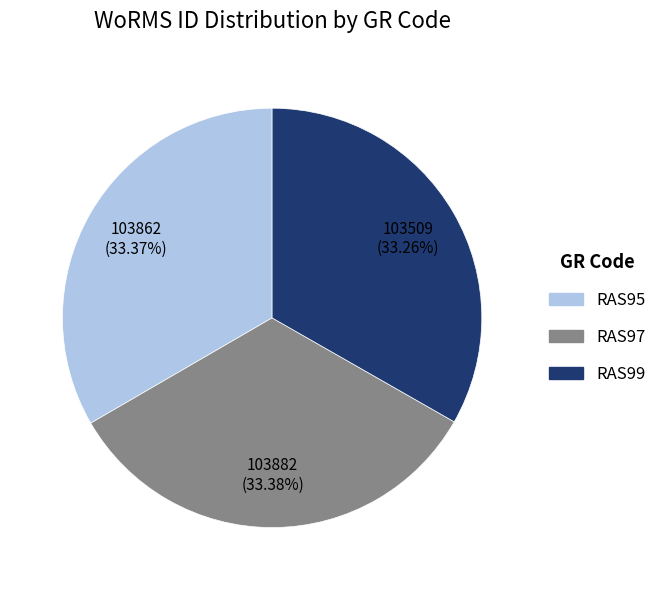

Count the number of slices in the pie.

3